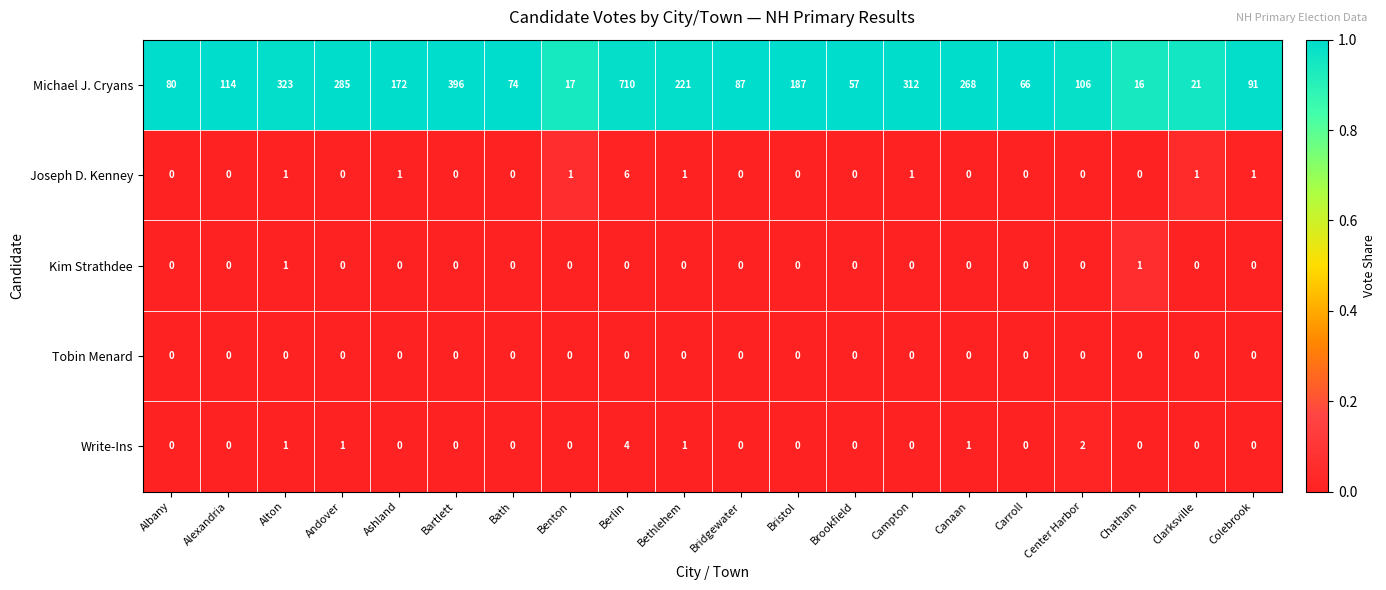

At which category does the chart reach its peak across all series?

Berlin